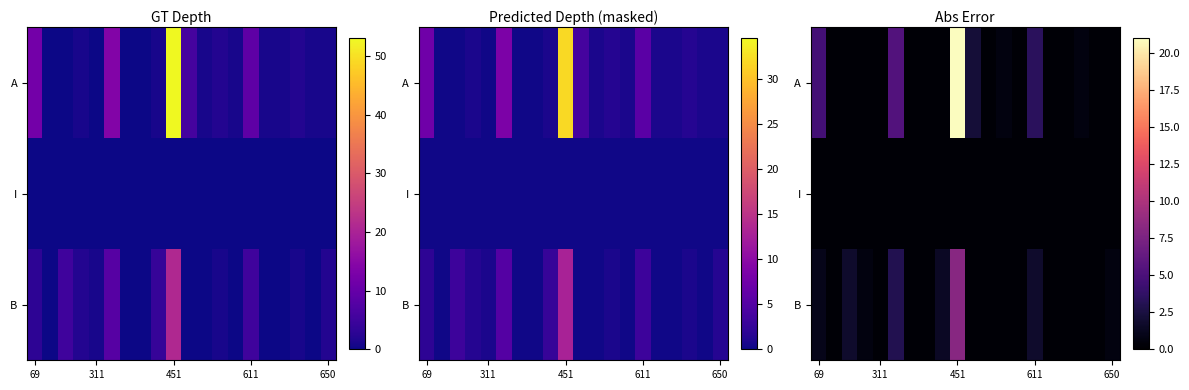

At how many categories does at least one series exceed 1?

7